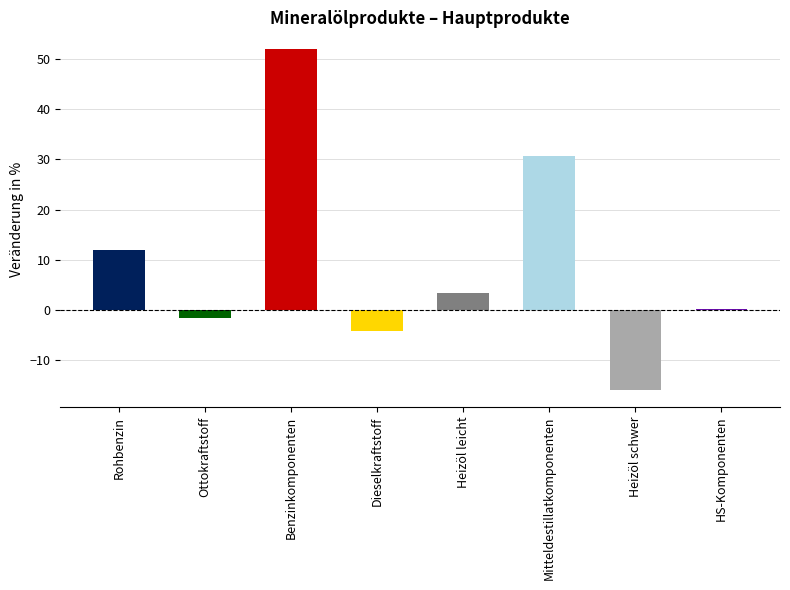

At which label is the value closest to 18?

Rohbenzin